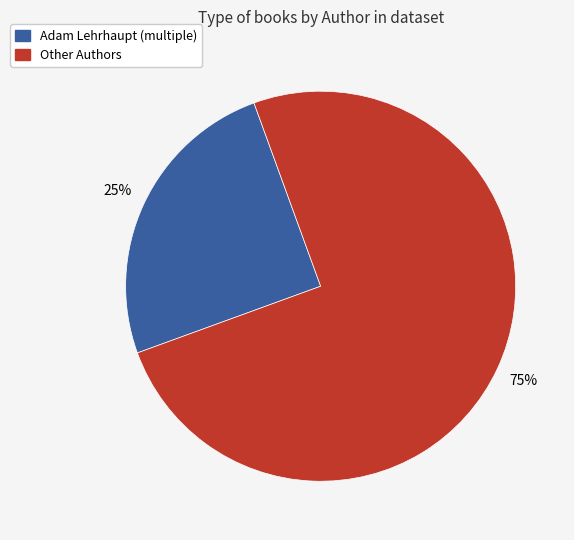

To the nearest percent, what is the average slice percentage?

50%